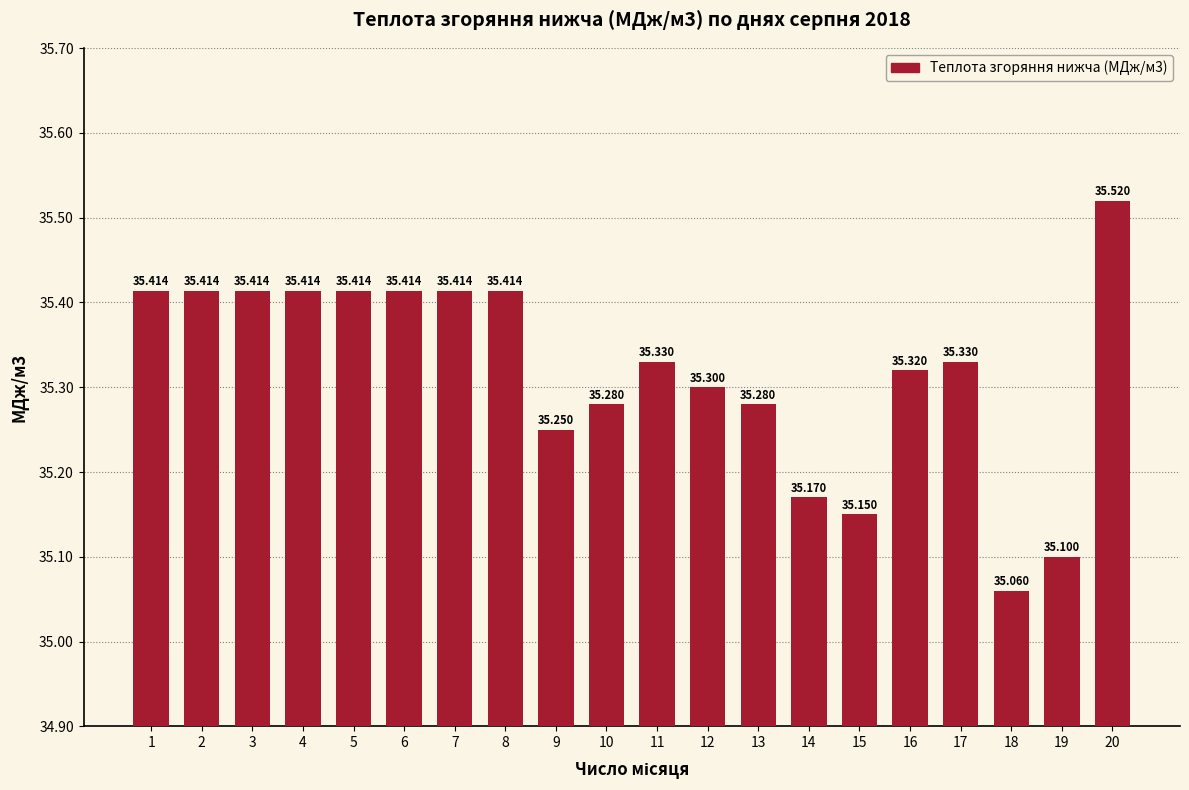

What is the change in value from 12 to 20?

+0.2